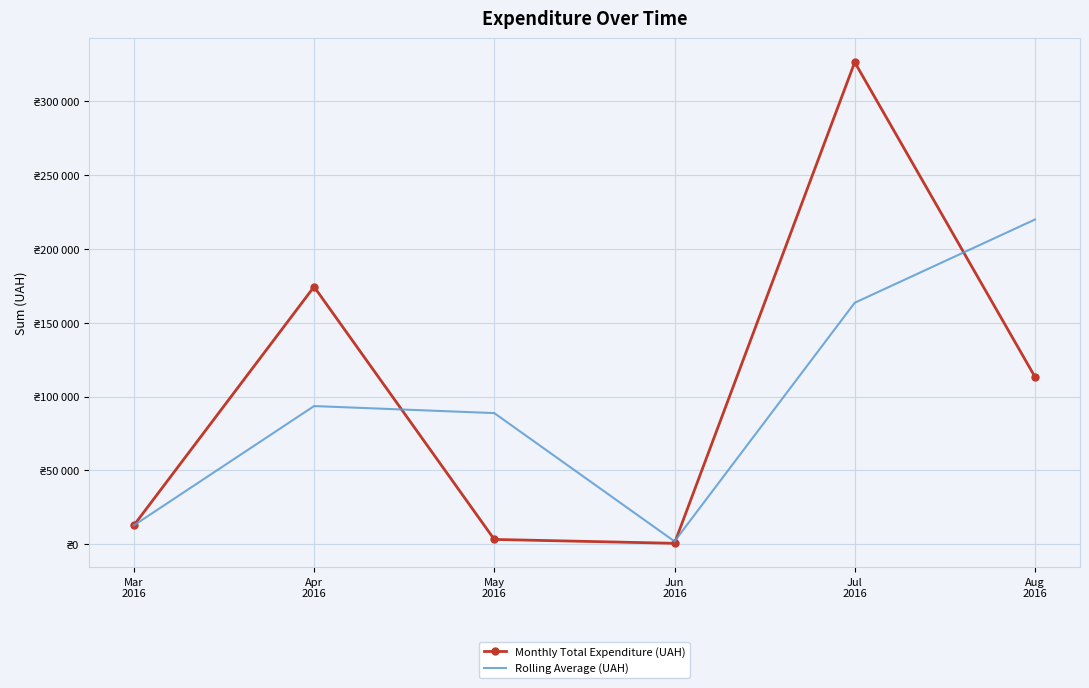

How many times do Monthly Total Expenditure (UAH) and Rolling Average (UAH) cross each other?

3